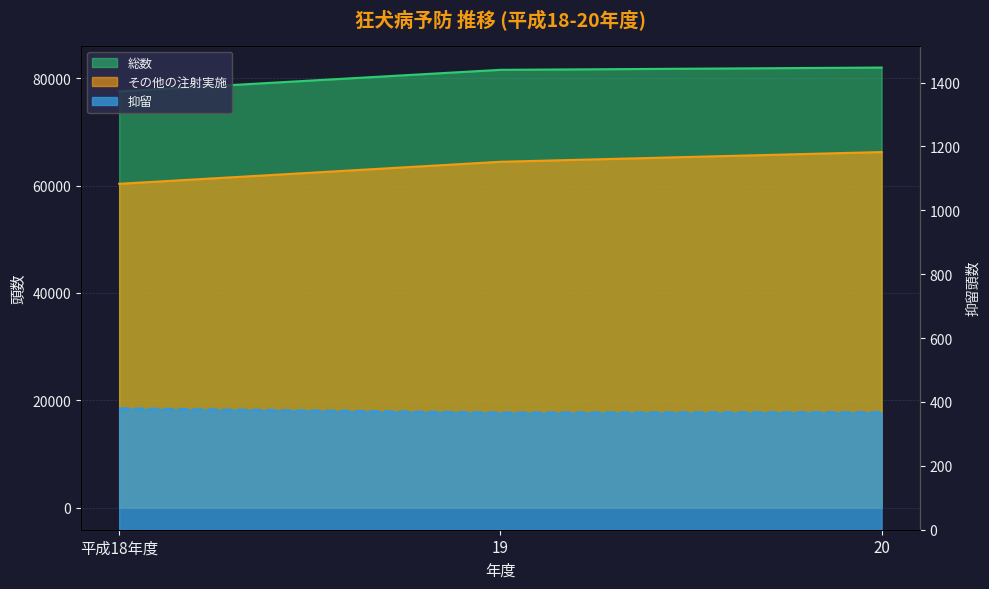

The 総数 series shows 132456 at 19. True or false?

False